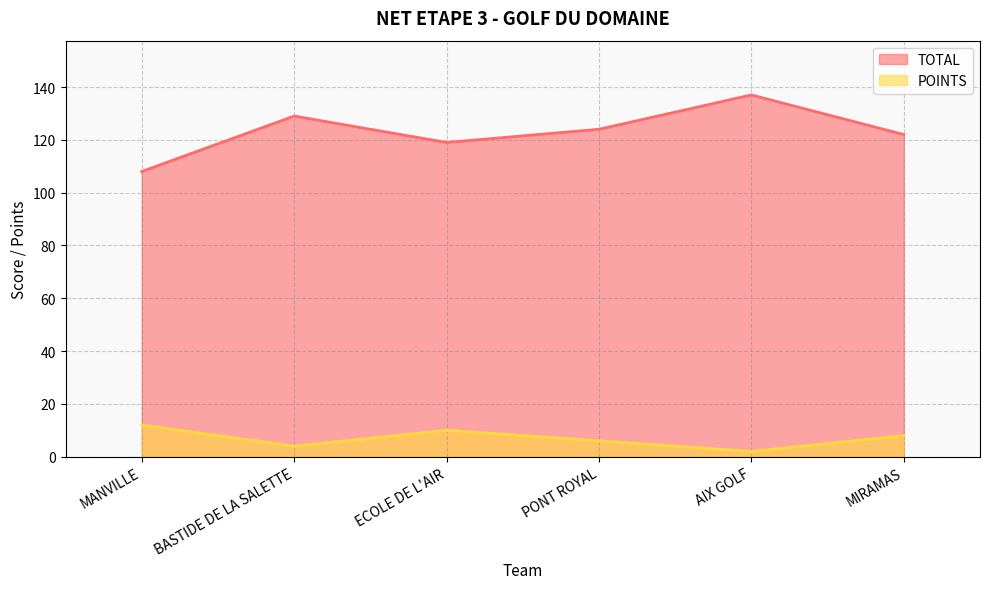

Where is the first local minimum for TOTAL?

ECOLE DE L'AIR